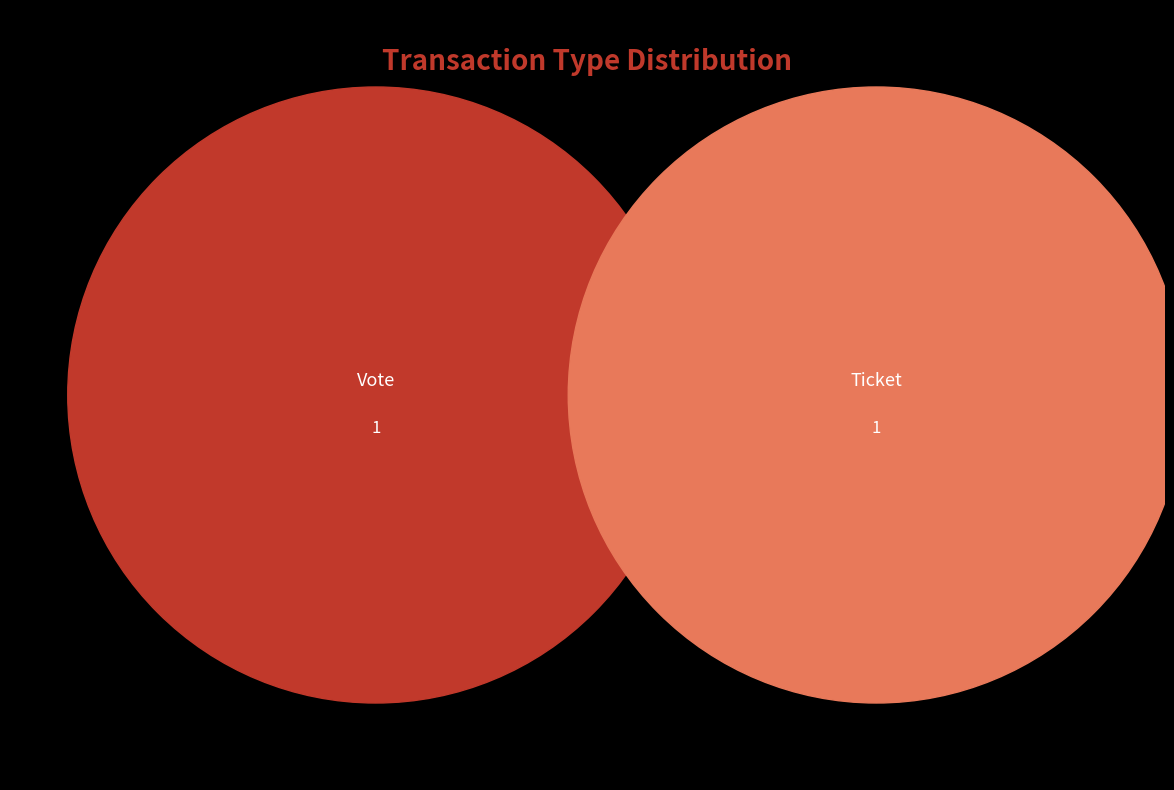

Rank the categories by value from highest to lowest.

Vote, Ticket